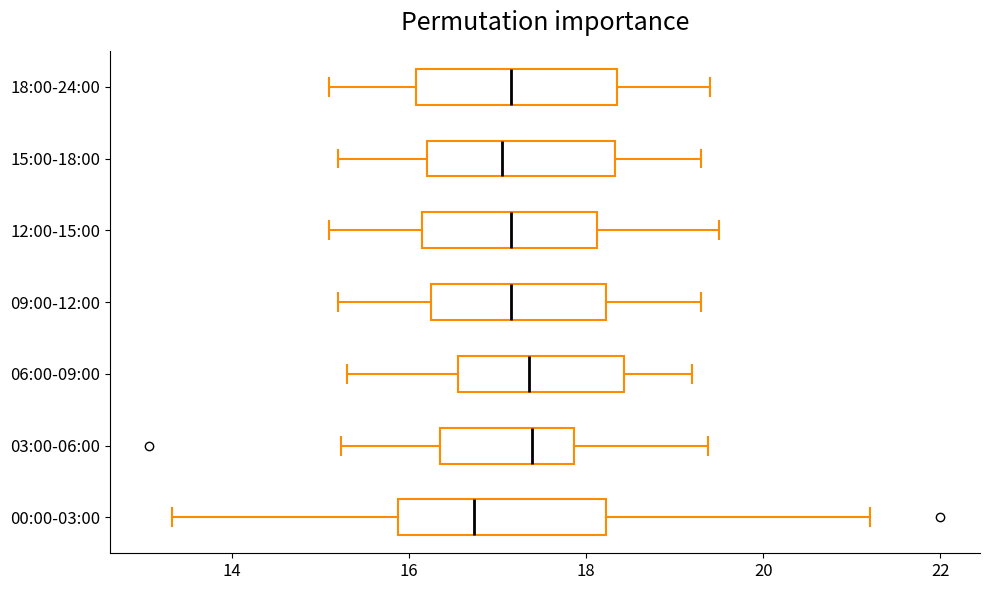

Reading bottom to top, transcribe this box plot: for each box, give where its median line is, the range the box spans, and where its two whiskers end, as read against the x-axis. The values are not printed on the chart, so give them approximately, as read against the axis.

00:00-03:00: median 16.8, box 15.8 to 18.2, whiskers 13.4 to 21.2
03:00-06:00: median 17.4, box 16.4 to 17.8, whiskers 15.2 to 19.4
06:00-09:00: median 17.4, box 16.6 to 18.4, whiskers 15.4 to 19.2
09:00-12:00: median 17.2, box 16.2 to 18.2, whiskers 15.2 to 19.4
12:00-15:00: median 17.2, box 16.2 to 18.2, whiskers 15.2 to 19.6
15:00-18:00: median 17.0, box 16.2 to 18.4, whiskers 15.2 to 19.4
18:00-24:00: median 17.2, box 16.0 to 18.4, whiskers 15.2 to 19.4